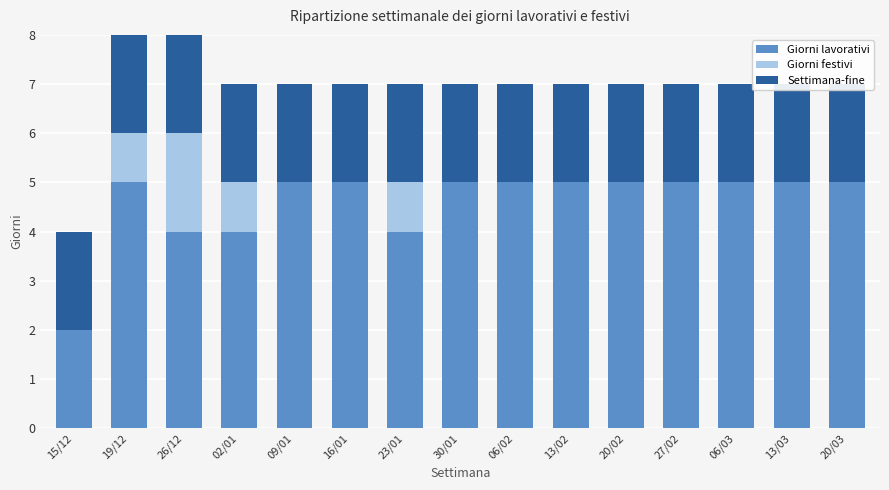

What is the sum of the Settimana-fine values at 02/01 and 20/03?

4